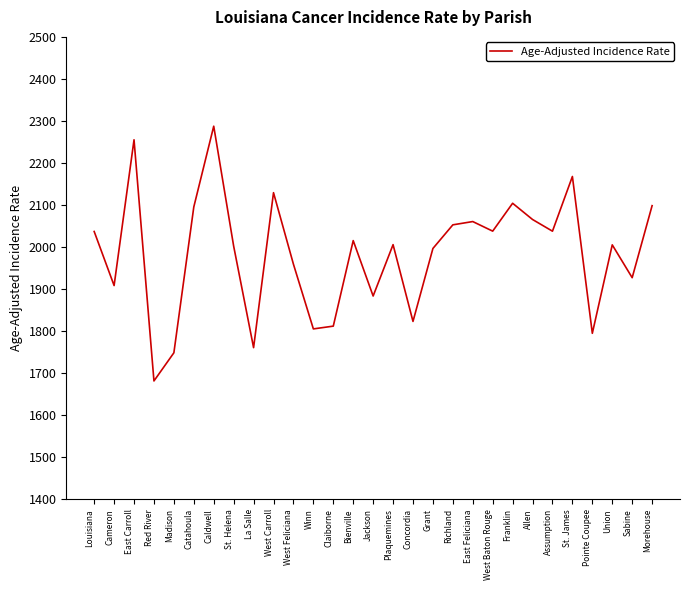

The chart shows a value of 1748.7 at Madison. True or false?

True